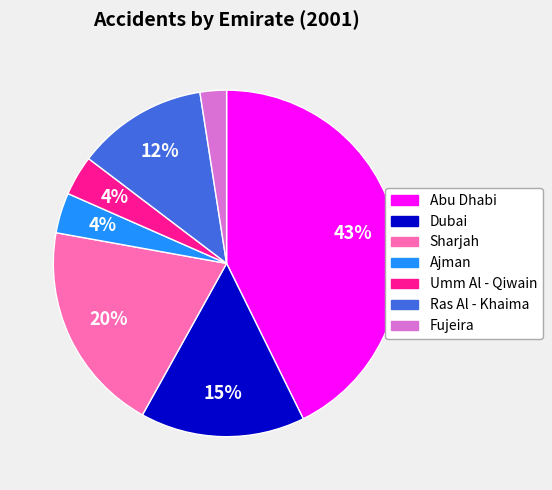

The Umm Al - Qiwain slice represents 4% of the pie. True or false?

True